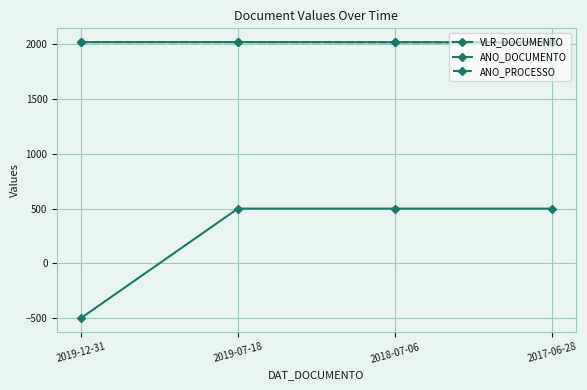

List the labels in order of ANO_DOCUMENTO value, smallest first.

2017-06-28, 2018-07-06, 2019-12-31, 2019-07-18